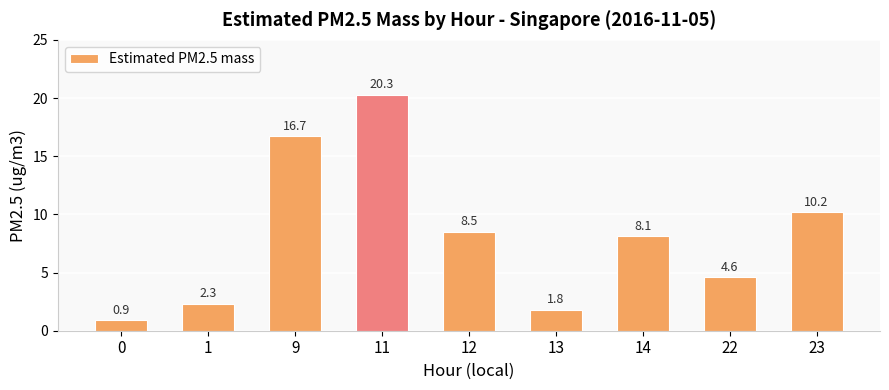

Reading right to left, transcribe all the data shown in this chart.

10.2	4.6	8.1	1.8	8.5	20.3	16.7	2.3	0.9